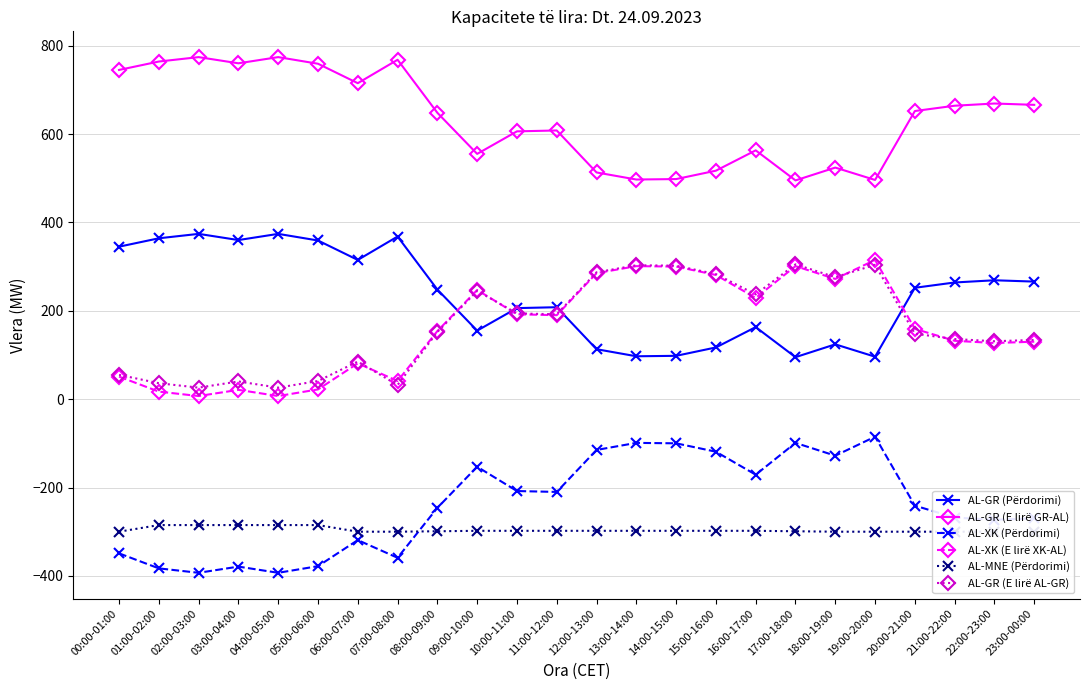

Which series has the widest spread of values?

AL-XK (Përdorimi)